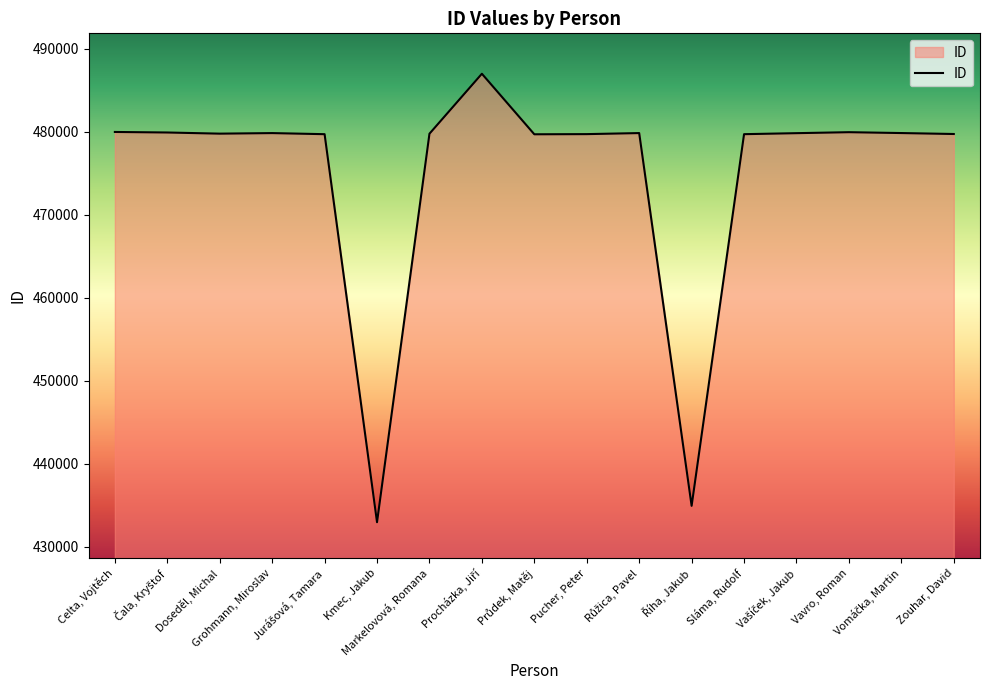

Read the value at Celta, Vojtěch, to the nearest 50.

479950